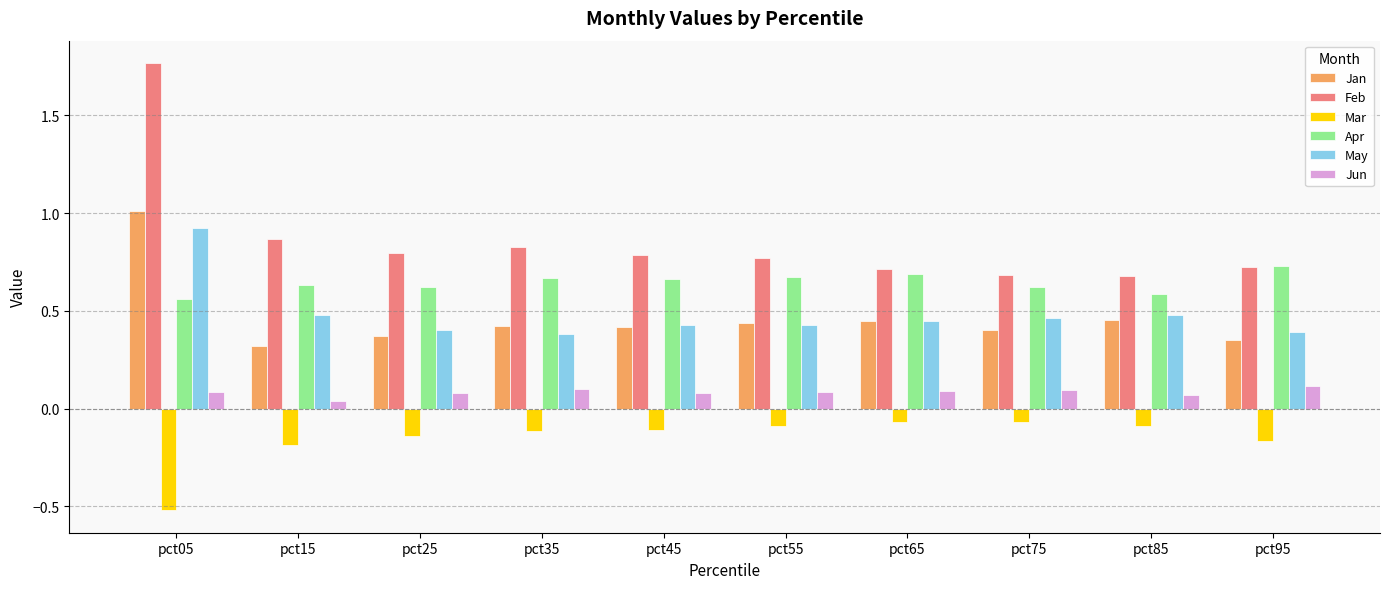

True or false: May has a value of 0.4 at pct45.

True